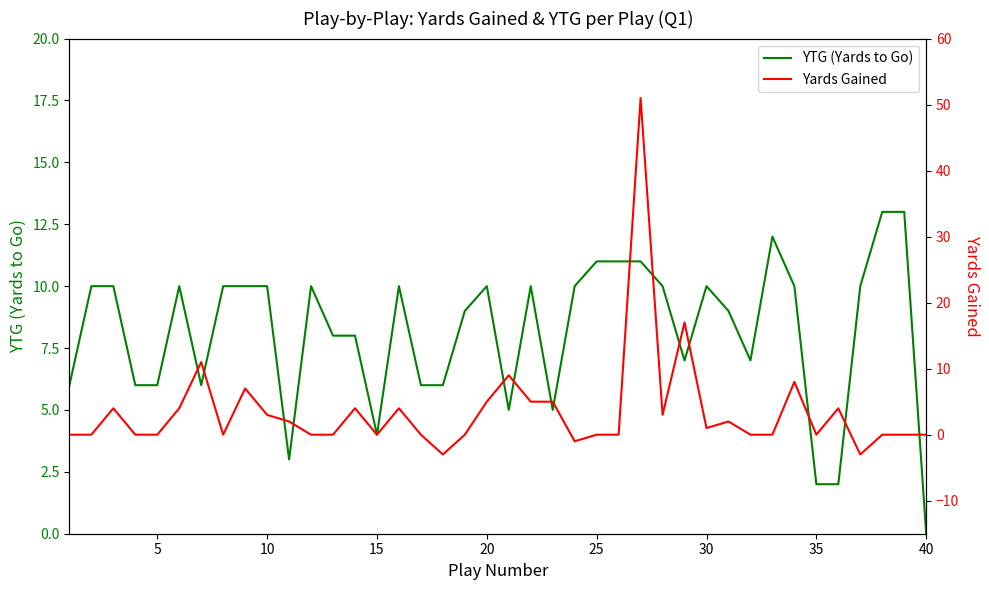

True or false: YTG (Yards to Go) has a value of 18 at 40.

False